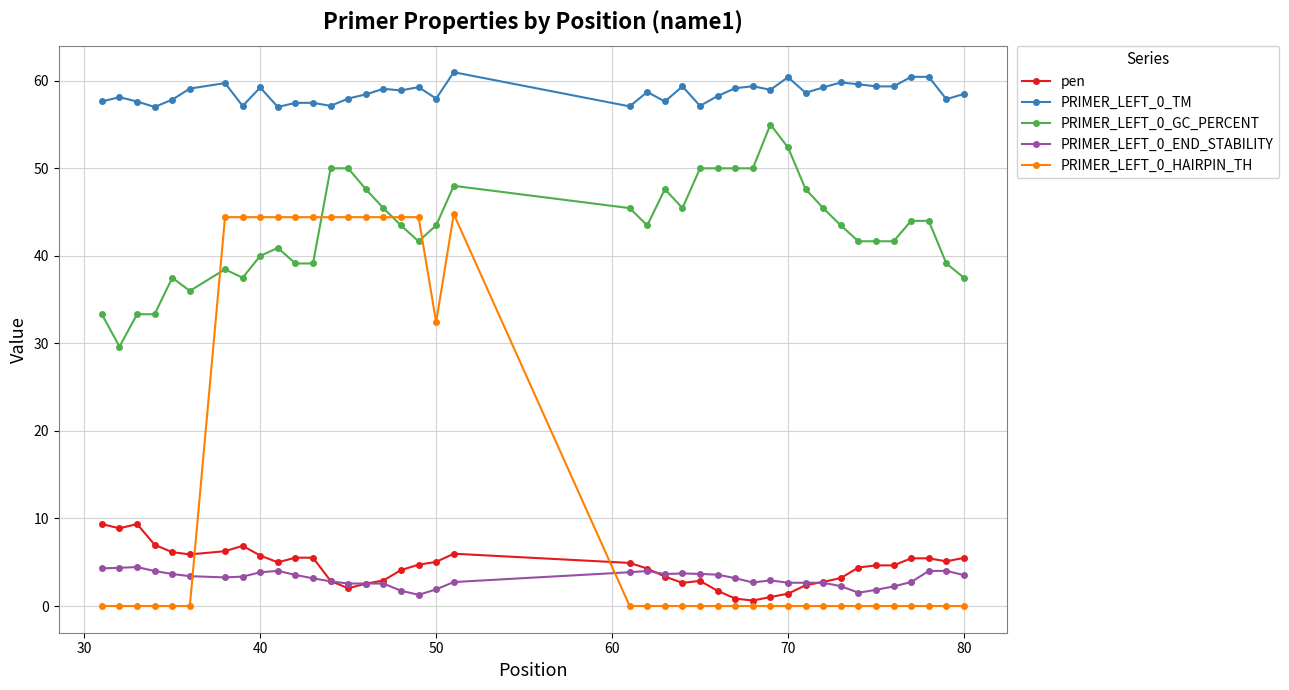

What is the value of the pen point at the 3rd from the left?

9.4